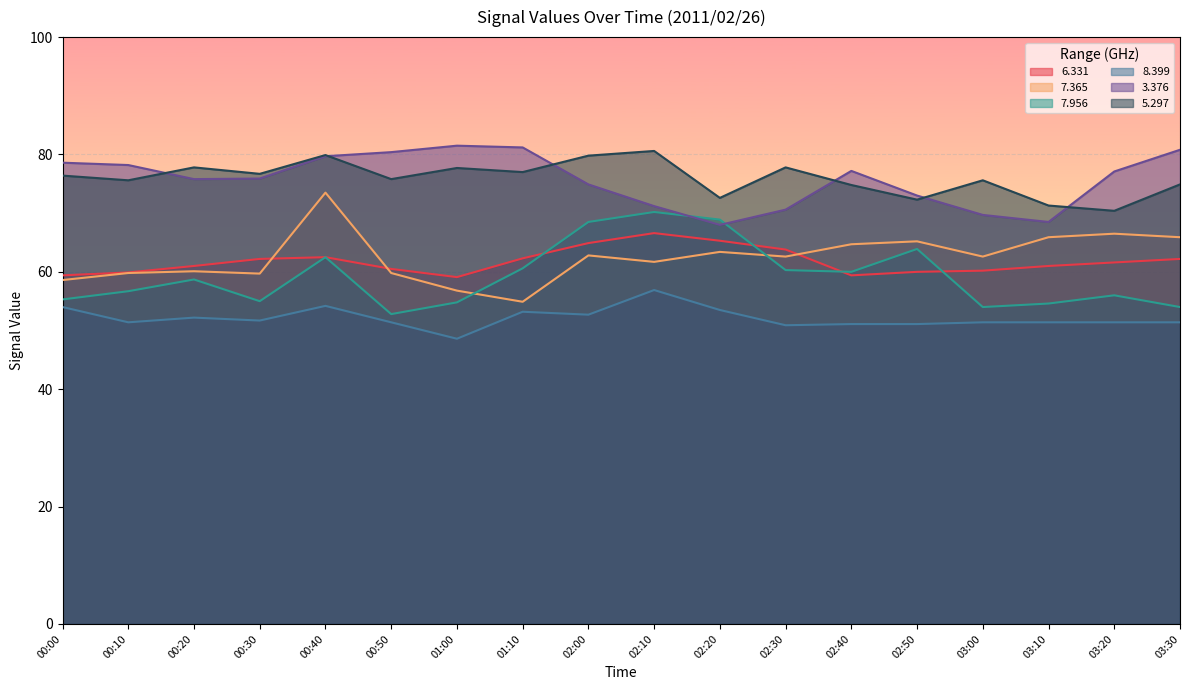

Reading right to left, list all the values displayed in this chart.

  6.331: 03:30=62.2	03:20=61.6	03:10=61.0	03:00=60.2	02:50=60.0	02:40=59.4	02:30=63.8	02:20=65.3	02:10=66.6	02:00=64.9	01:10=62.3	01:00=59.1	00:50=60.5	00:40=62.5	00:30=62.2	00:20=61.0	00:10=59.9	00:00=59.4
  7.365: 03:30=65.9	03:20=66.5	03:10=65.9	03:00=62.6	02:50=65.2	02:40=64.7	02:30=62.6	02:20=63.4	02:10=61.7	02:00=62.8	01:10=54.9	01:00=56.8	00:50=59.8	00:40=73.5	00:30=59.7	00:20=60.1	00:10=59.8	00:00=58.6
  7.956: 03:30=54.0	03:20=56.0	03:10=54.6	03:00=54.0	02:50=63.9	02:40=60.0	02:30=60.3	02:20=68.9	02:10=70.2	02:00=68.5	01:10=60.6	01:00=54.8	00:50=52.8	00:40=62.5	00:30=55.0	00:20=58.7	00:10=56.7	00:00=55.3
  8.399: 03:30=51.4	03:20=51.4	03:10=51.4	03:00=51.4	02:50=51.1	02:40=51.1	02:30=50.9	02:20=53.5	02:10=56.9	02:00=52.7	01:10=53.2	01:00=48.6	00:50=51.4	00:40=54.2	00:30=51.7	00:20=52.2	00:10=51.4	00:00=54.0
  3.376: 03:30=80.8	03:20=77.1	03:10=68.5	03:00=69.7	02:50=73.0	02:40=77.2	02:30=70.6	02:20=68.0	02:10=71.2	02:00=74.9	01:10=81.2	01:00=81.5	00:50=80.4	00:40=79.7	00:30=75.9	00:20=75.8	00:10=78.2	00:00=78.6
  5.297: 03:30=74.9	03:20=70.4	03:10=71.3	03:00=75.6	02:50=72.3	02:40=74.8	02:30=77.8	02:20=72.6	02:10=80.6	02:00=79.8	01:10=77.0	01:00=77.7	00:50=75.8	00:40=79.9	00:30=76.7	00:20=77.8	00:10=75.6	00:00=76.4